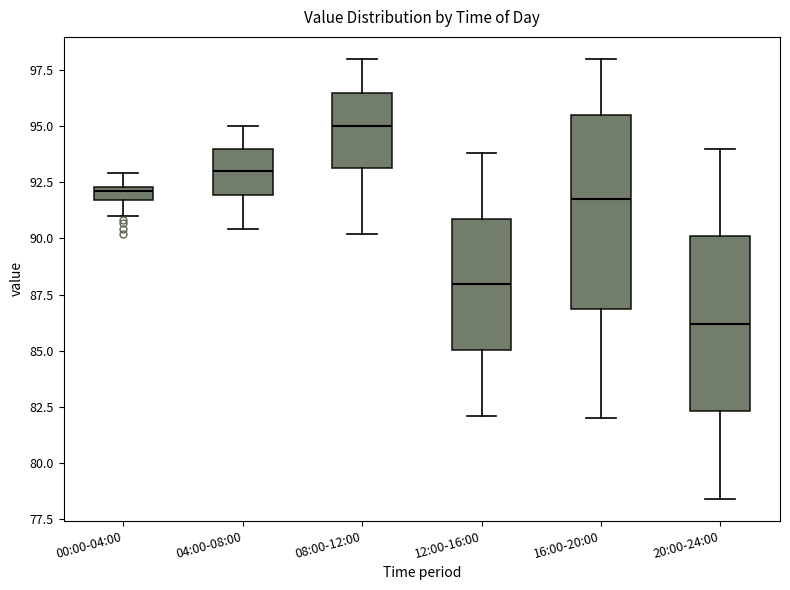

Where does the lower whisker of the box for 16:00-20:00 end on the y-axis? The values are not printed on the chart, so give them approximately, as read against the axis.

82.0